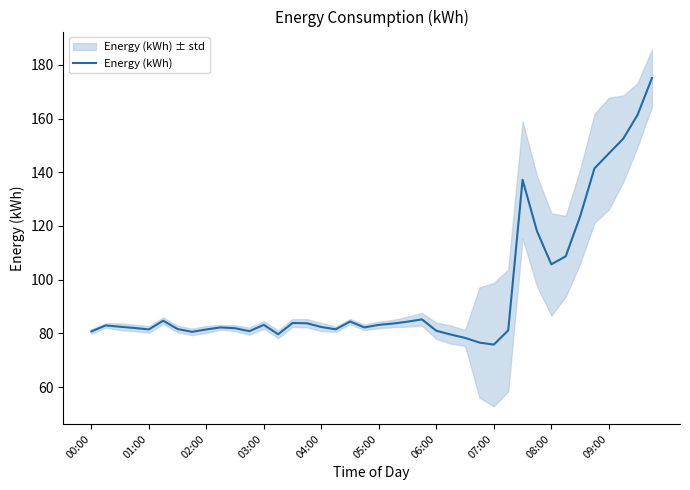

How many data points are less than 82?

15